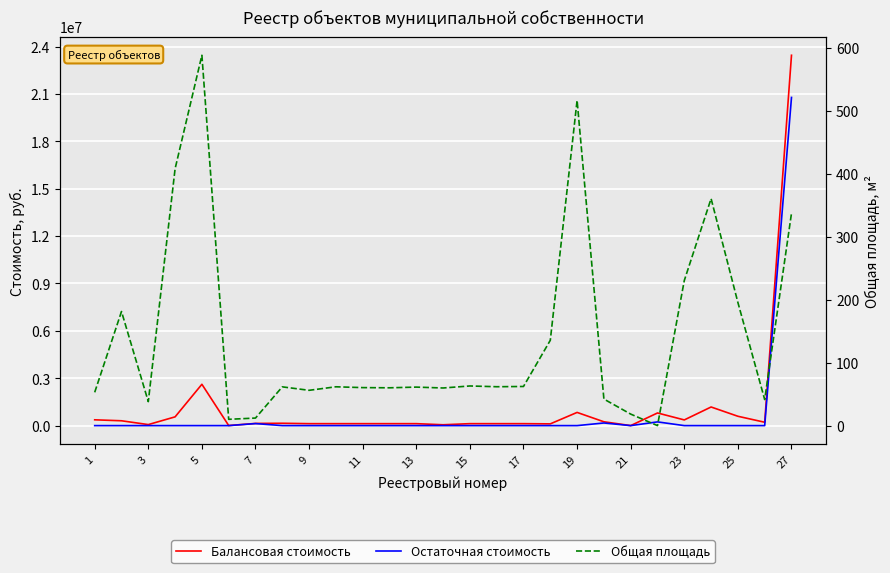

True or false: Остаточная стоимость and Балансовая стоимость intersect in this chart.

False